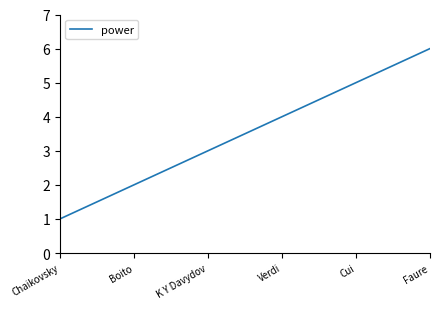

List the labels in order of value, smallest first.

Chaikovsky, Boito, K Y Davydov, Verdi, Cui, Faure